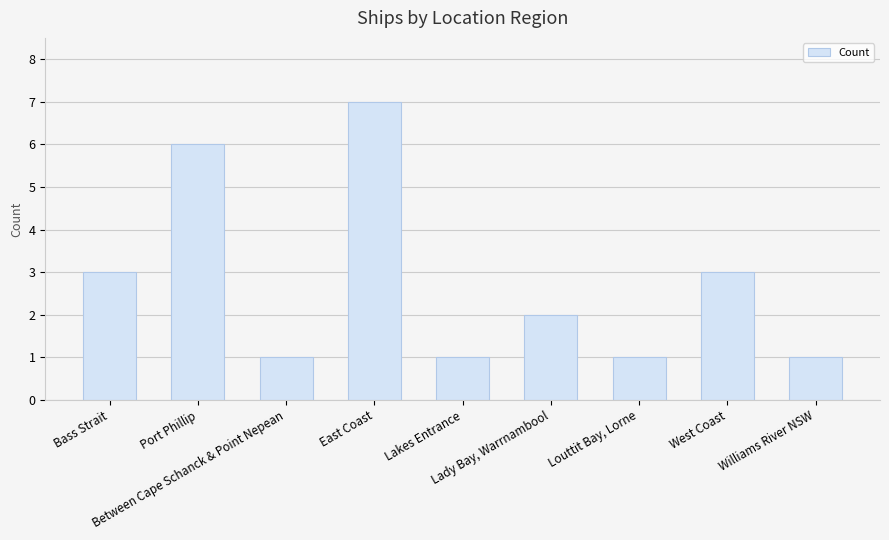

How many values are between 1 and 3?

7